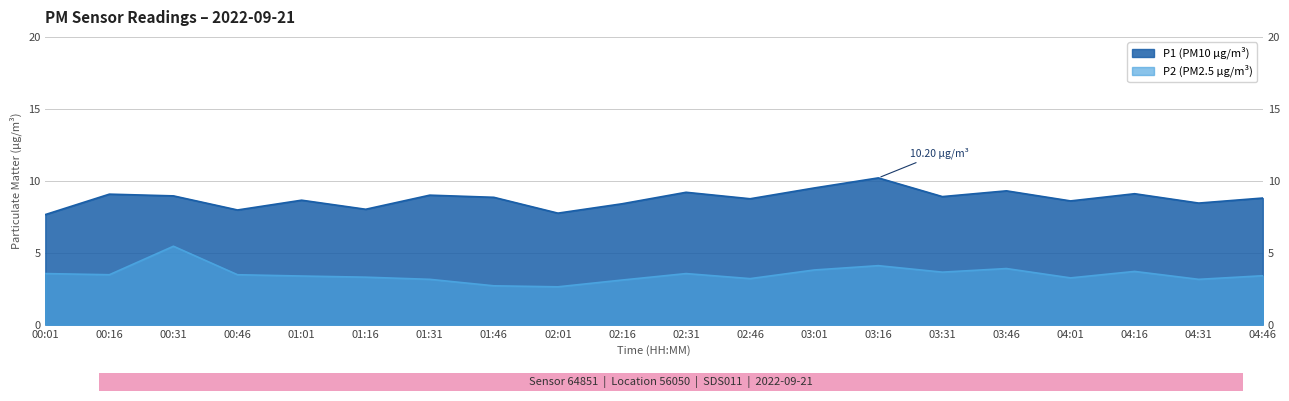

At which category does P1 reach its first local valley?

00:46